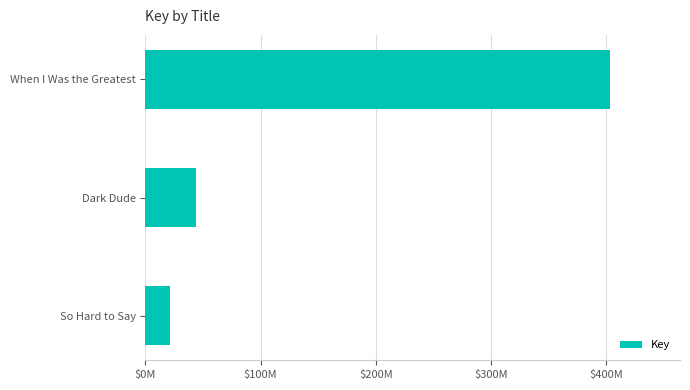

List the labels in order of value, smallest first.

So Hard to Say, Dark Dude, When I Was the Greatest